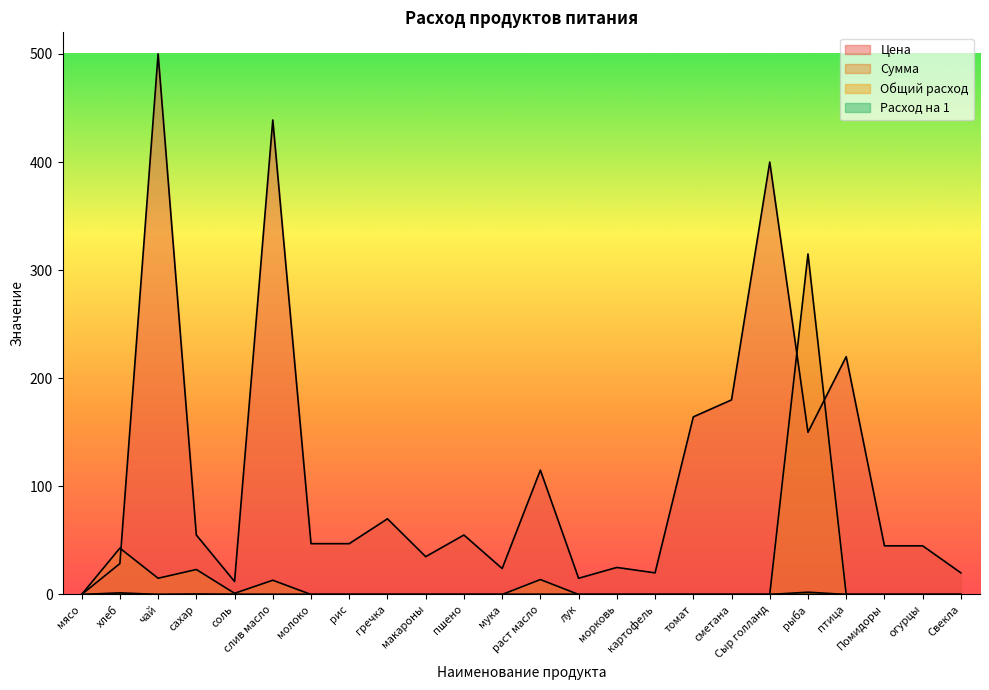

List the labels in order of Расход на 1 value, smallest first.

мясо, молоко, рис, гречка, макароны, пшено, мука, лук, морковь, картофель, томат, сметана, Сыр голланд, птица, Помидоры, огурцы, Свекла, чай, слив масло, соль, раст масло, сахар, хлеб, рыба